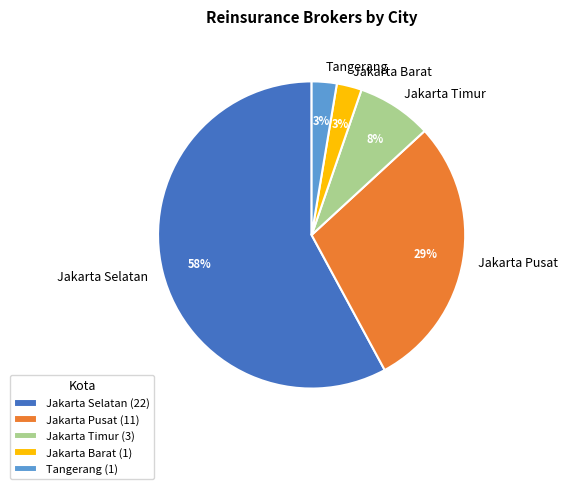

To the nearest percent, what is the combined percentage of Jakarta Pusat and Tangerang?

32%